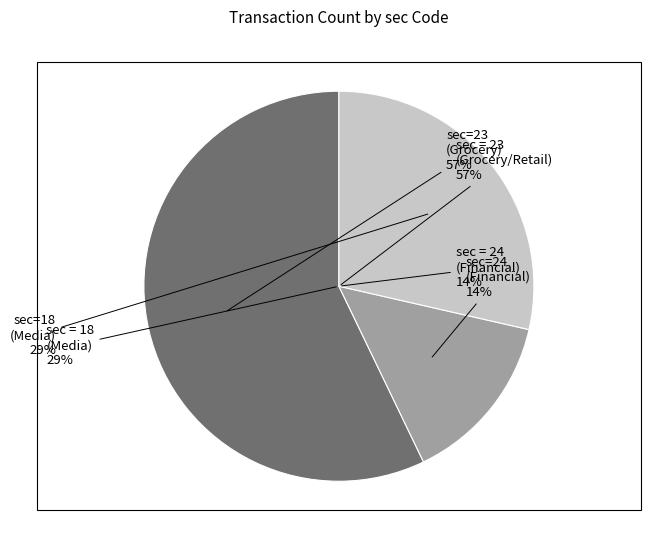

Is the sum of sec=18 and sec=23 greater than half?

Yes